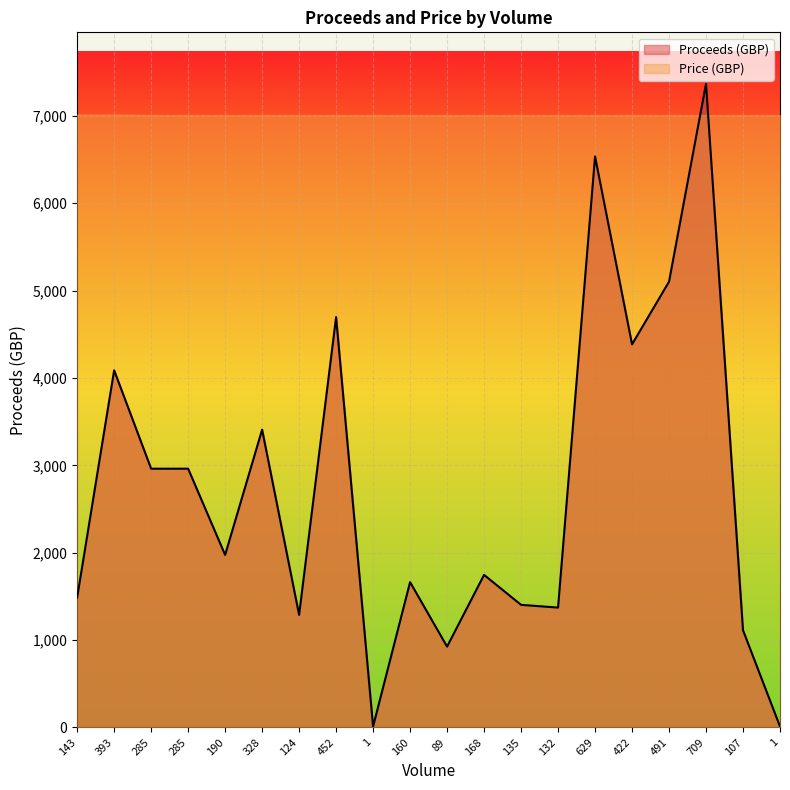

Rank the categories by value from lowest to highest.

1, 1, 89, 107, 124, 132, 135, 143, 160, 168, 190, 285, 285, 328, 393, 422, 452, 491, 629, 709